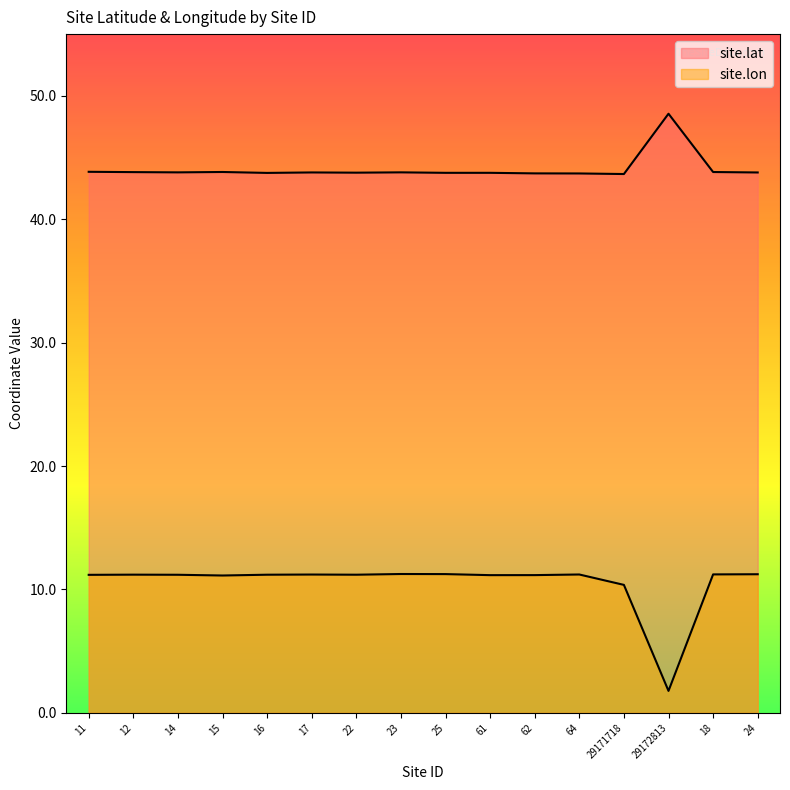

Rank the categories by site.lat value from highest to lowest.

29172813, 11, 15, 18, 12, 23, 14, 17, 24, 22, 61, 25, 16, 62, 64, 29171718